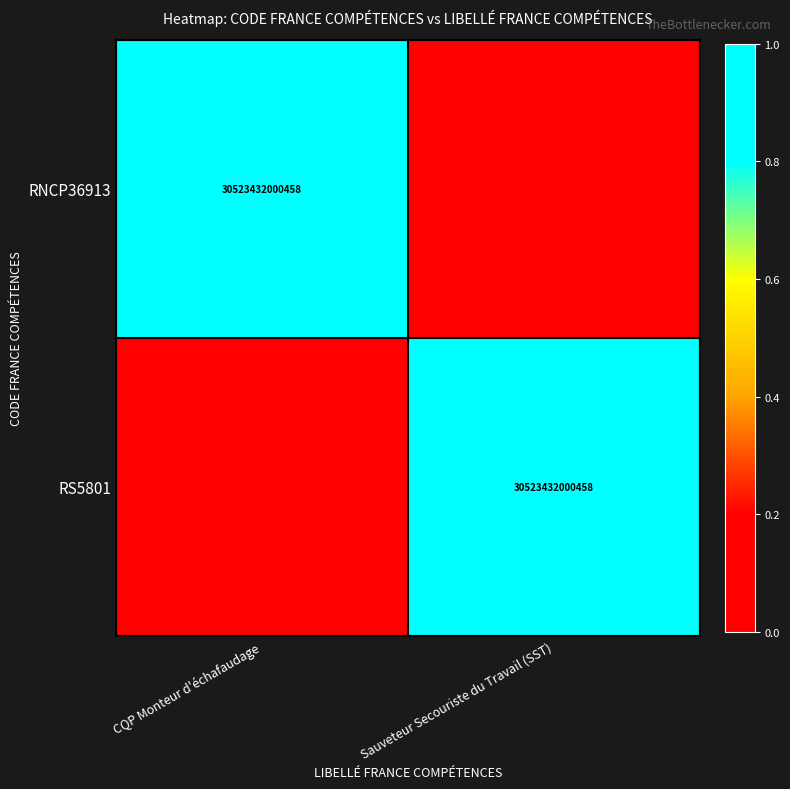

At which category is the sum across all series the highest?

CQP Monteur d'échafaudage